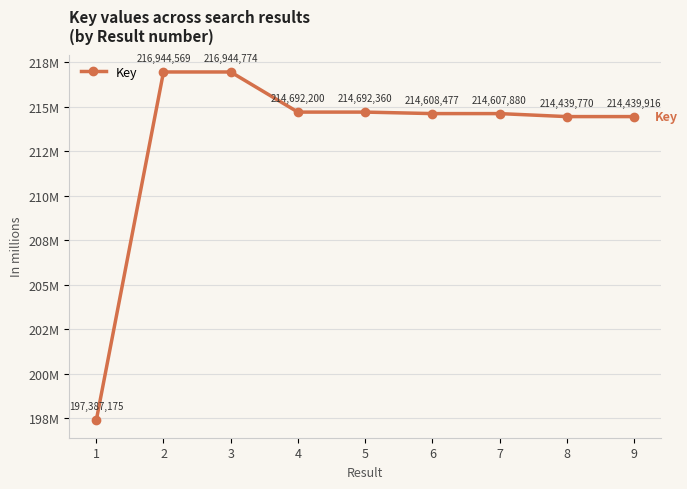

Reading left to right, transcribe all the data shown in this chart.

1=197387175	2=216944569	3=216944774	4=214692200	5=214692360	6=214608477	7=214607880	8=214439770	9=214439916